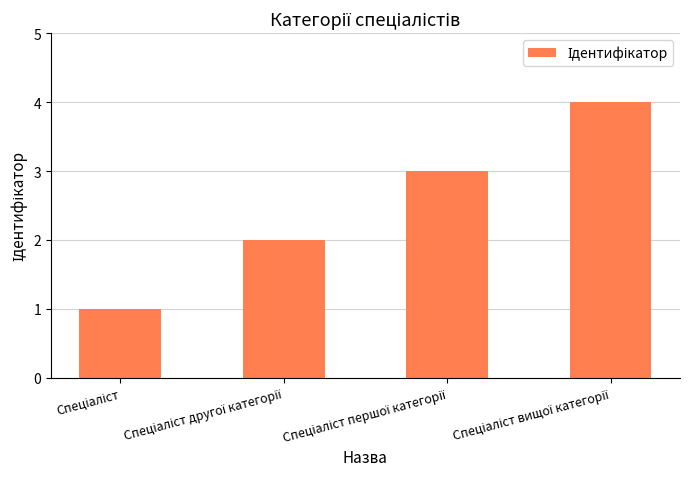

What is the sum of all values?

10